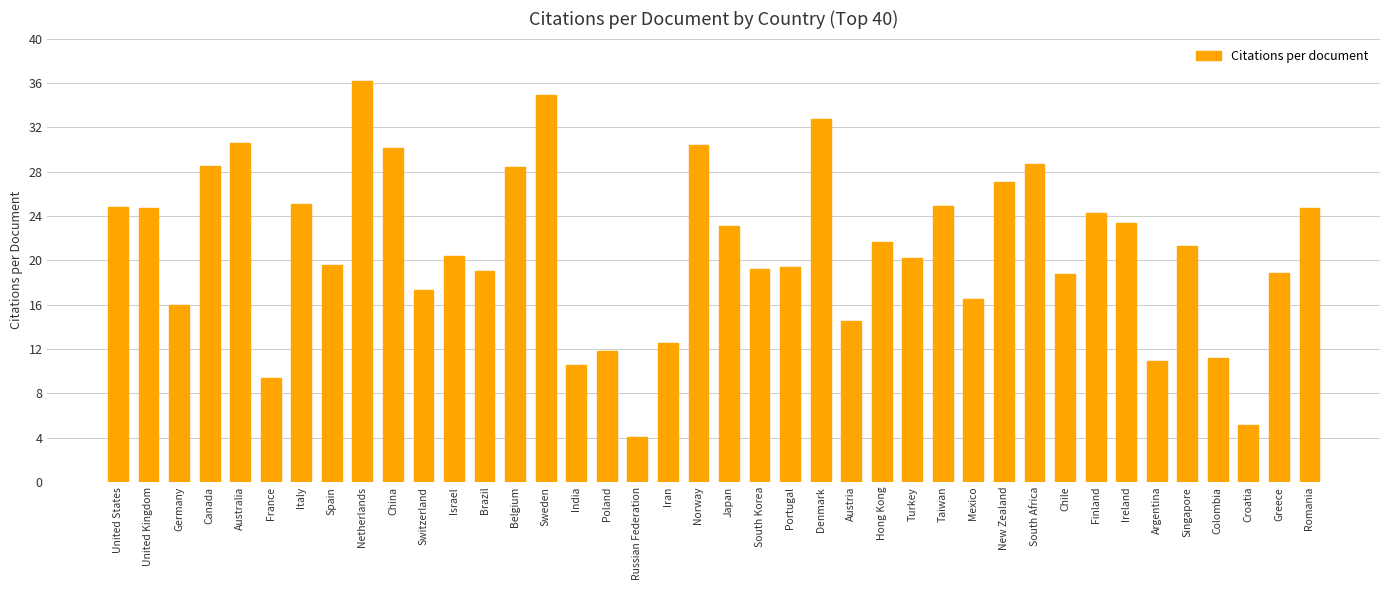

What is the average value?

21.0